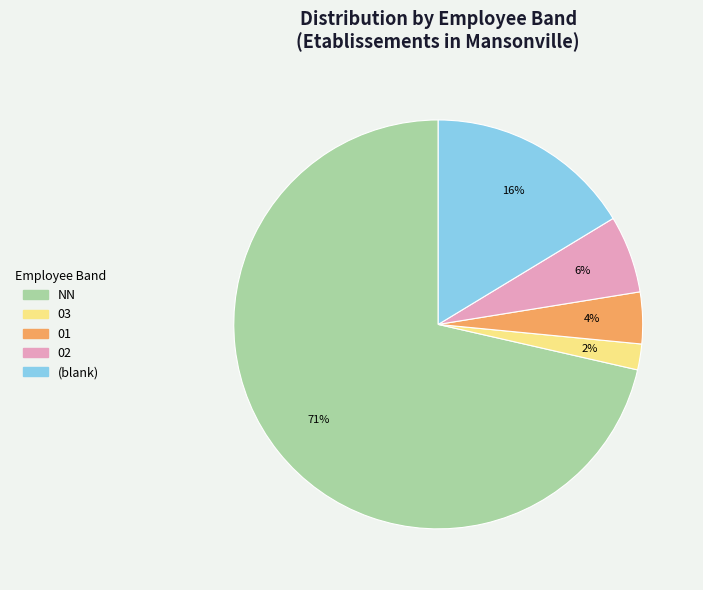

Does any single category account for the majority?

Yes